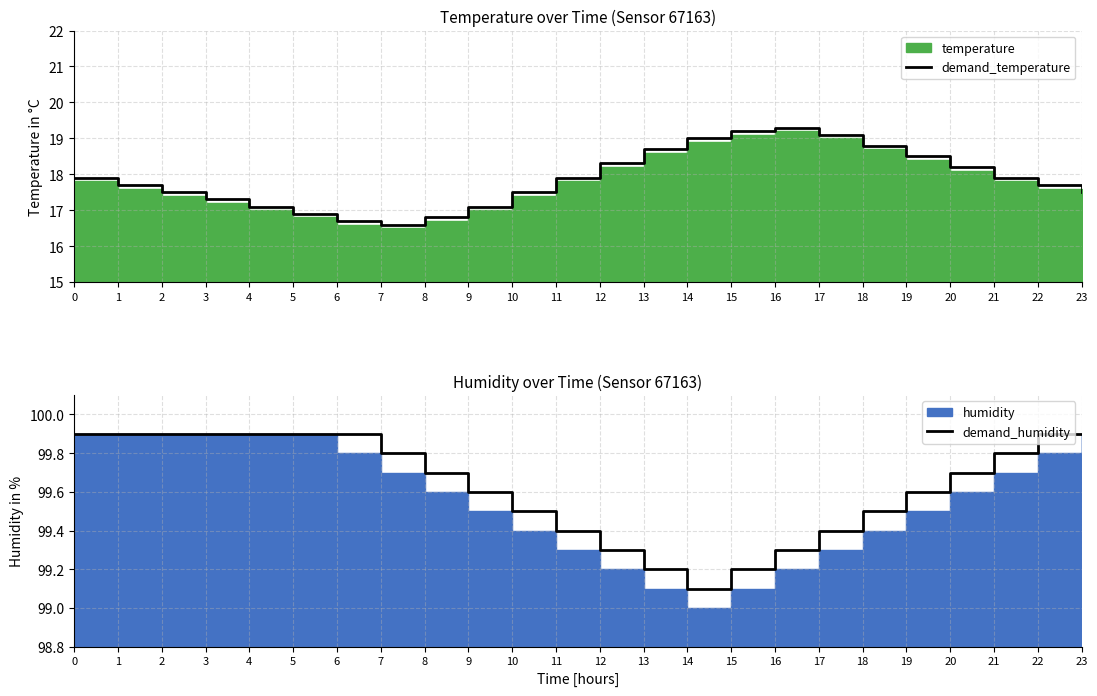

True or false: demand_temperature has a value of 17.7 at 1.

True